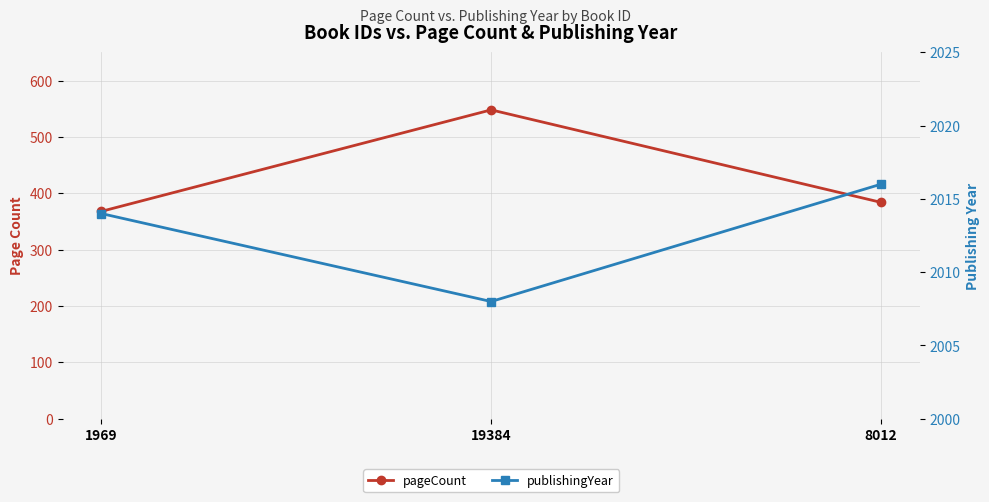

Does the chart have visible grid lines?

Yes